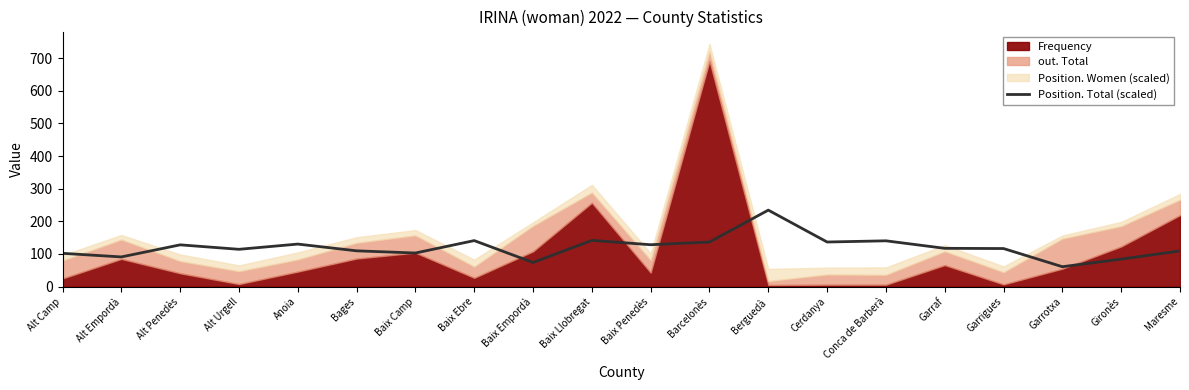

How many values are below 117?

10